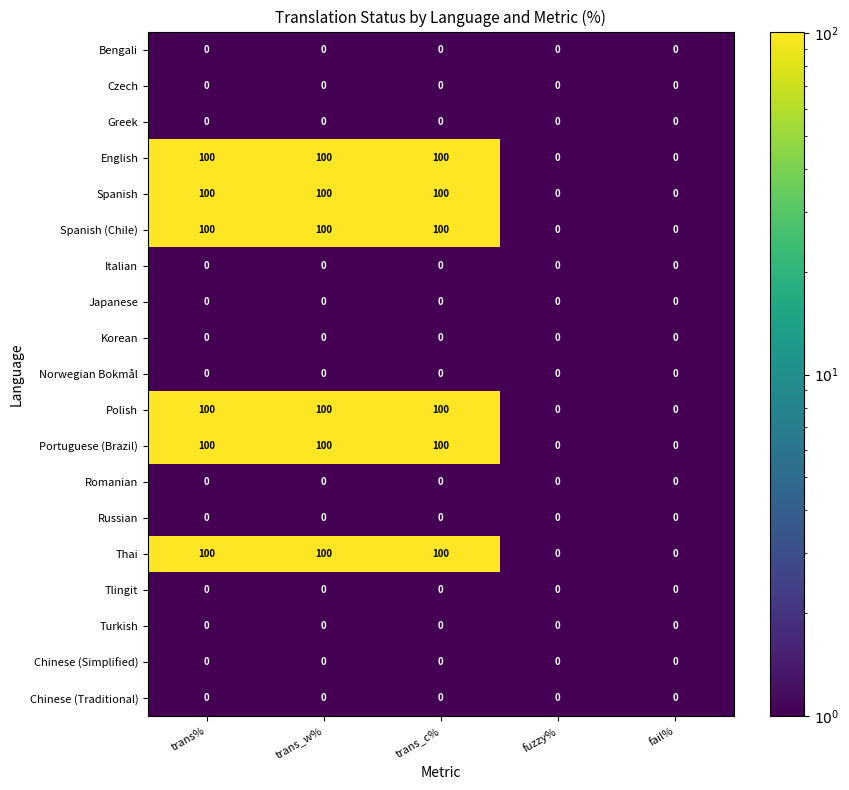

At how many categories does at least one series exceed 44?

3